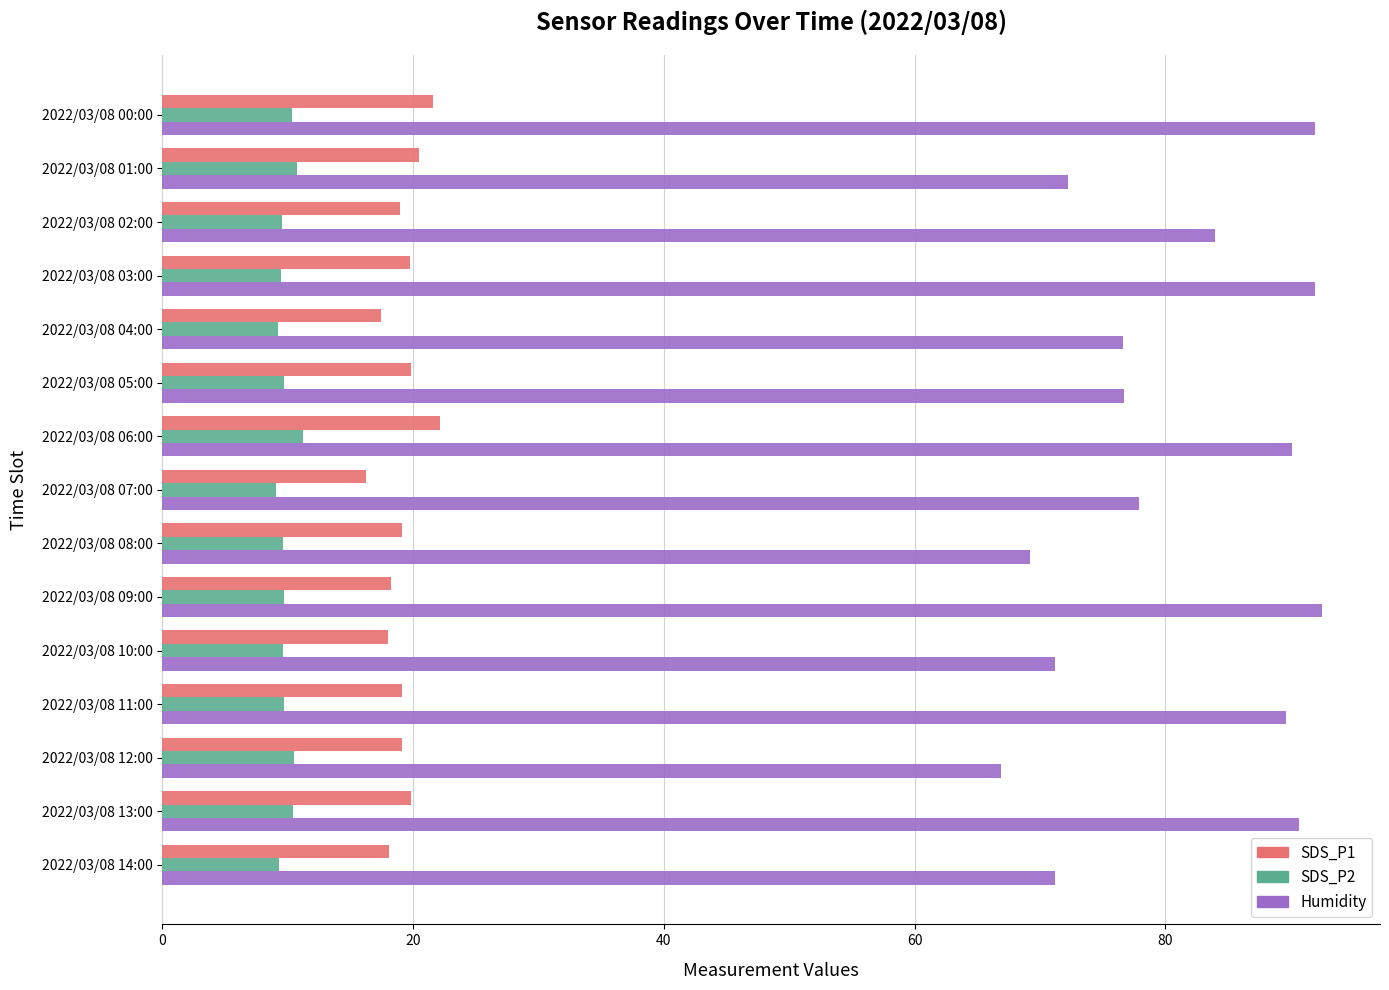

Where is Humidity nearest to the value 79?

2022/03/08 07:00